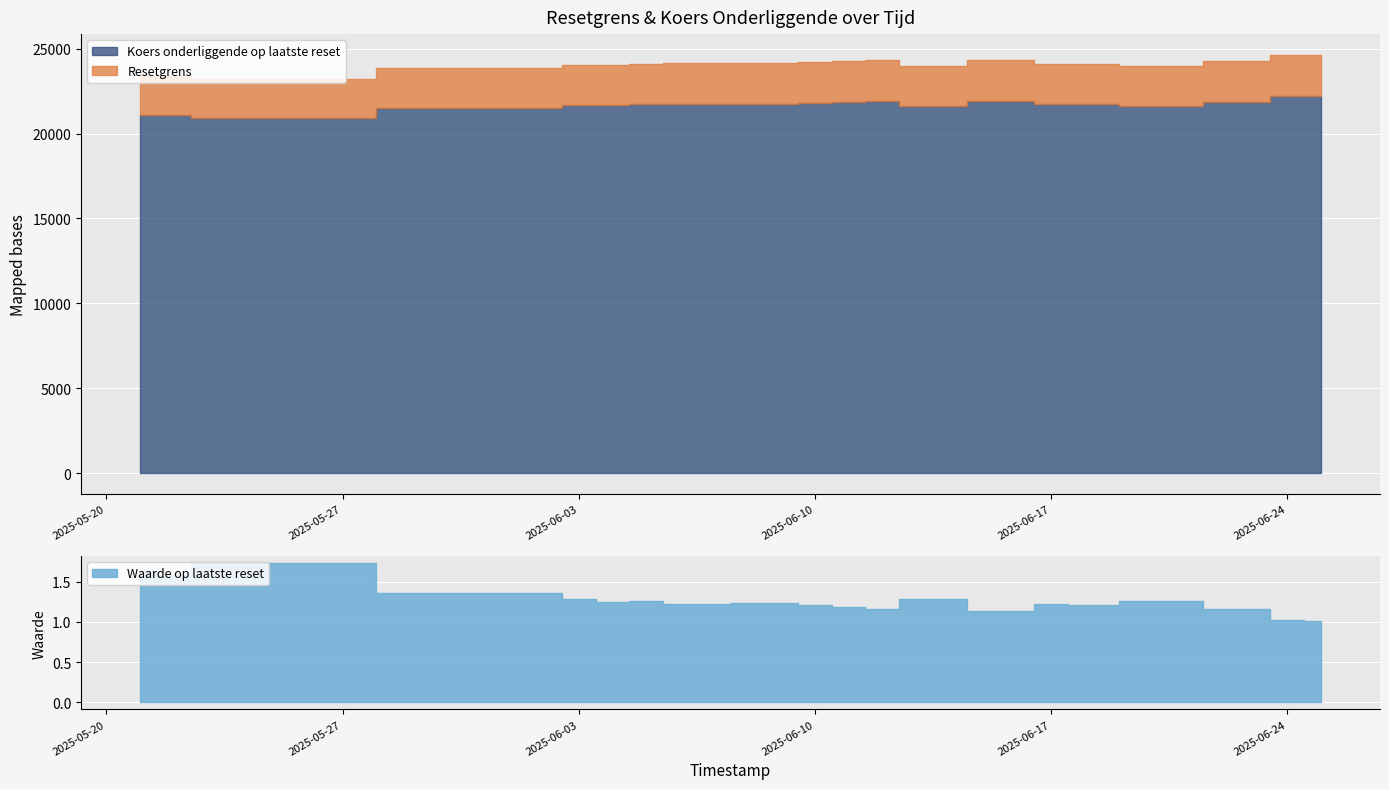

Which series changed the most between 2025-06-06 and 2025-06-16?

Resetgrens